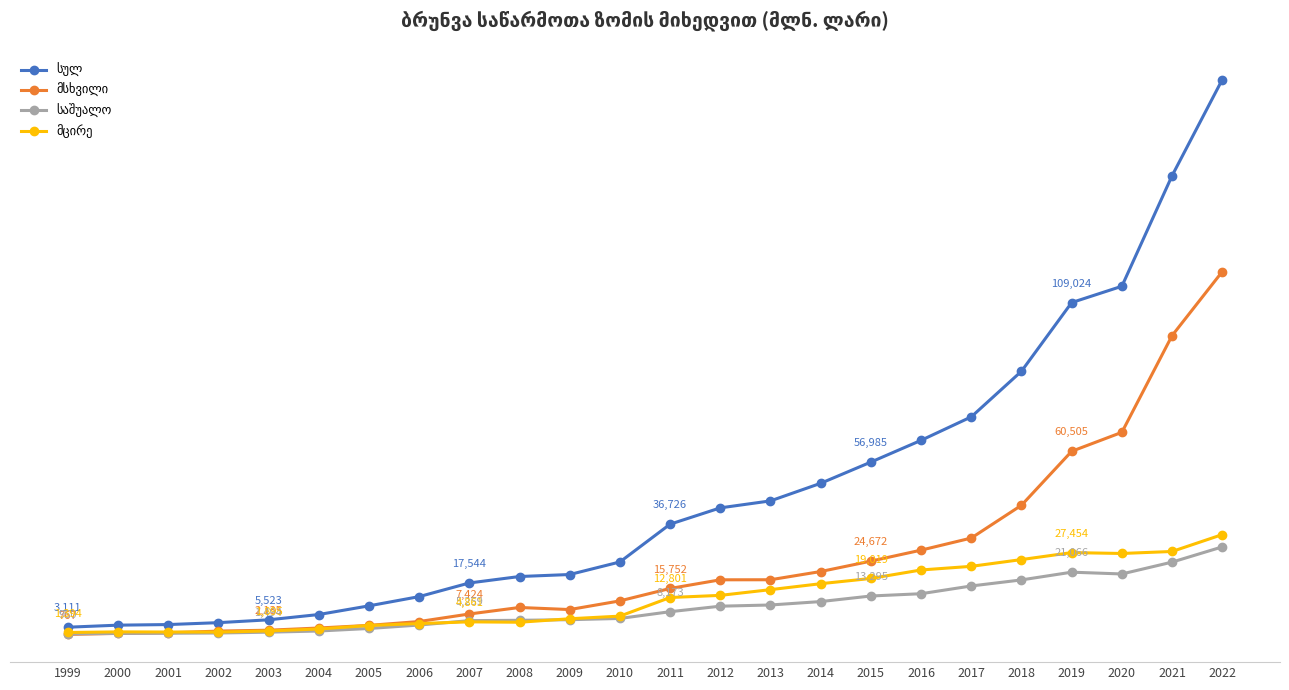

True or false: მსხვილი and სულ cross at least once.

False